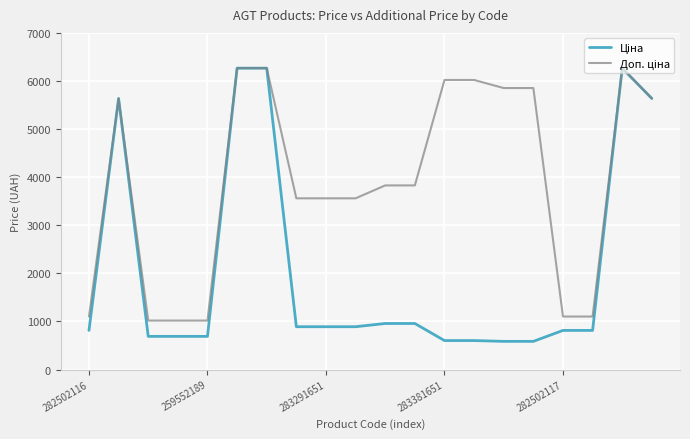

True or false: Ціна and Доп. ціна cross at least once.

False